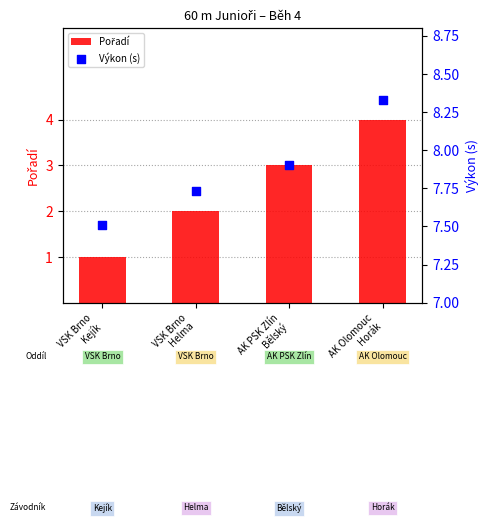

Which series contains the lowest Y value?

Pořadí